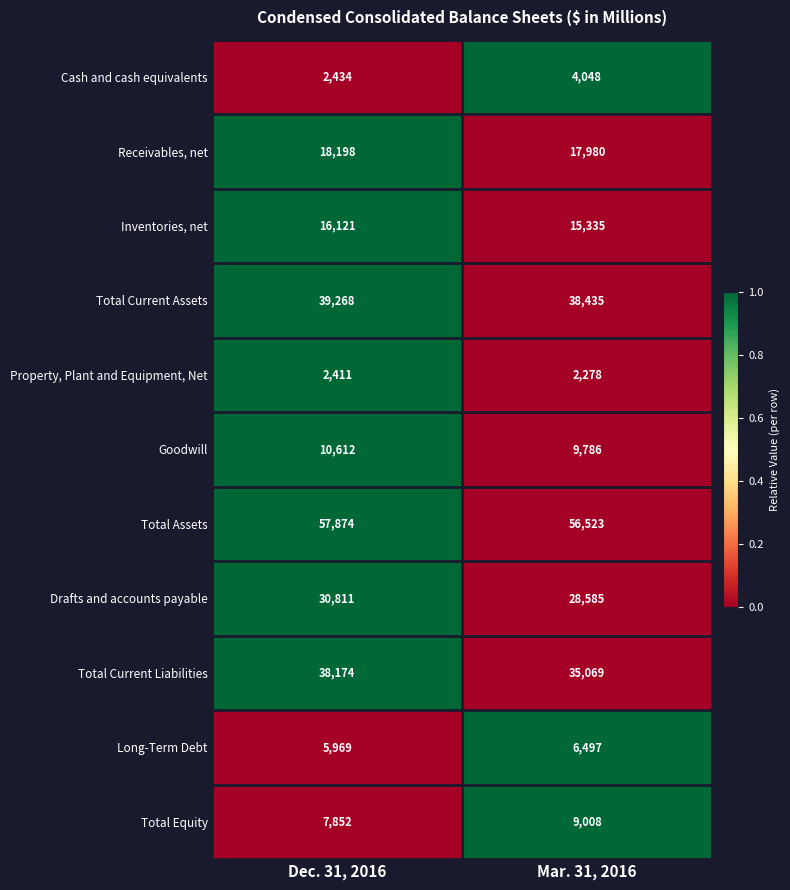

The Total Current Liabilities series shows 35069 at Mar. 31, 2016. True or false?

True